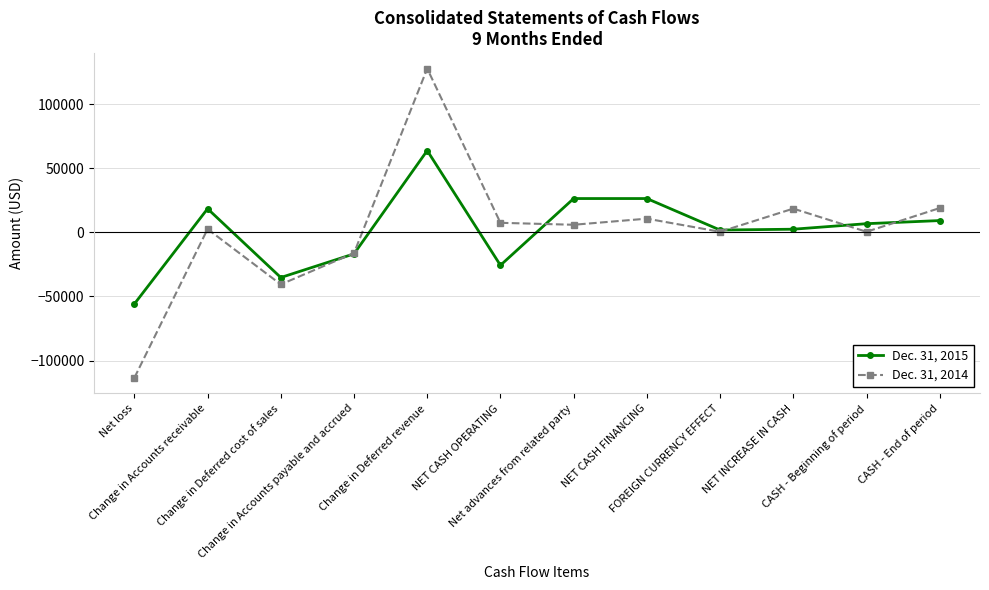

What position from the left is NET CASH FINANCING?

8